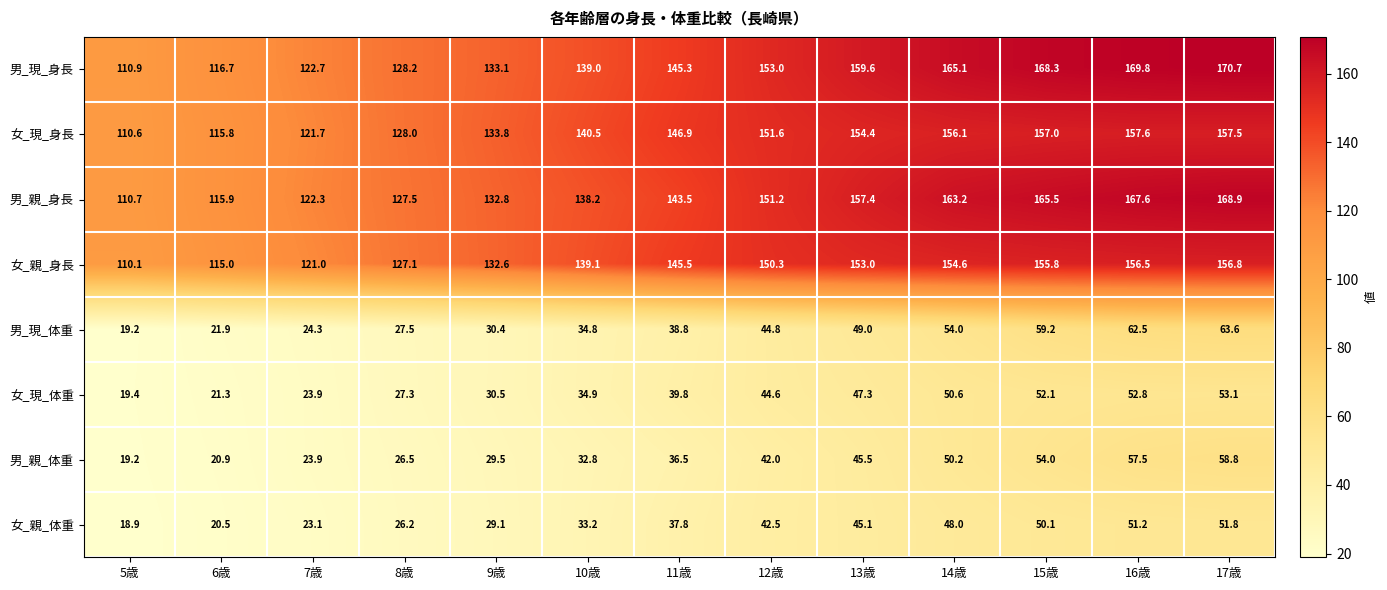

What is the sum of the 女_親_身長 values at 16歳 and 12歳?

306.8